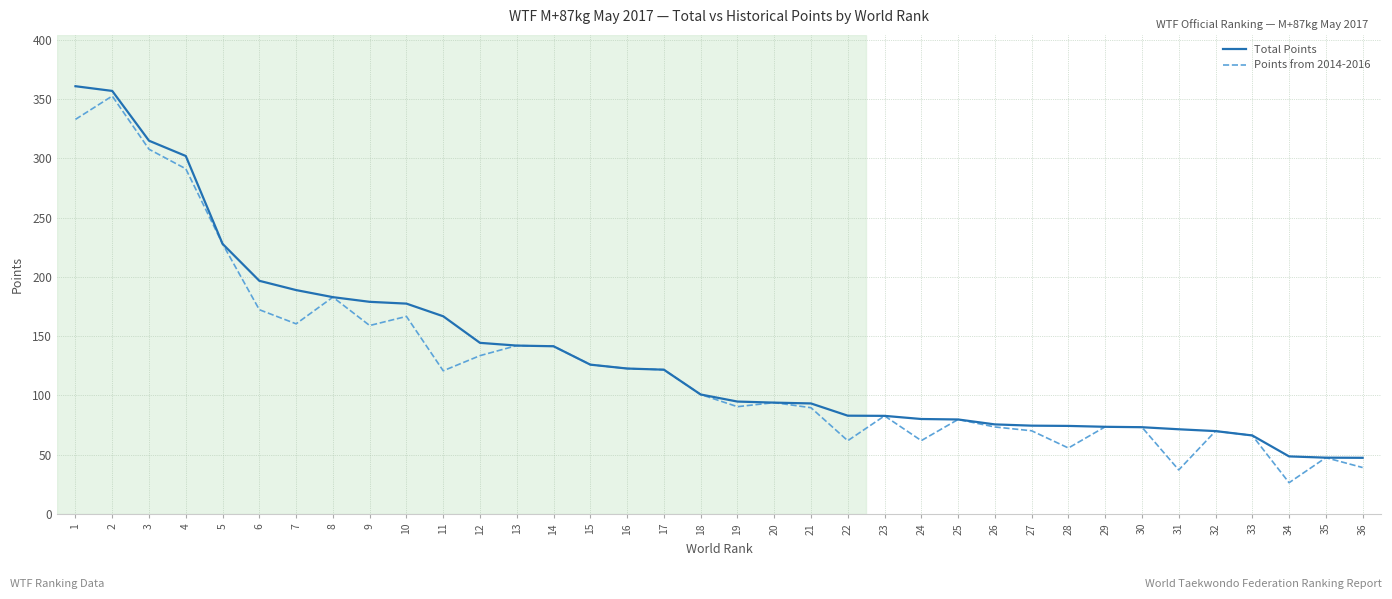

Is the value of Total Points at 4 greater than the value of Points from 2014-2016 at 33?

Yes